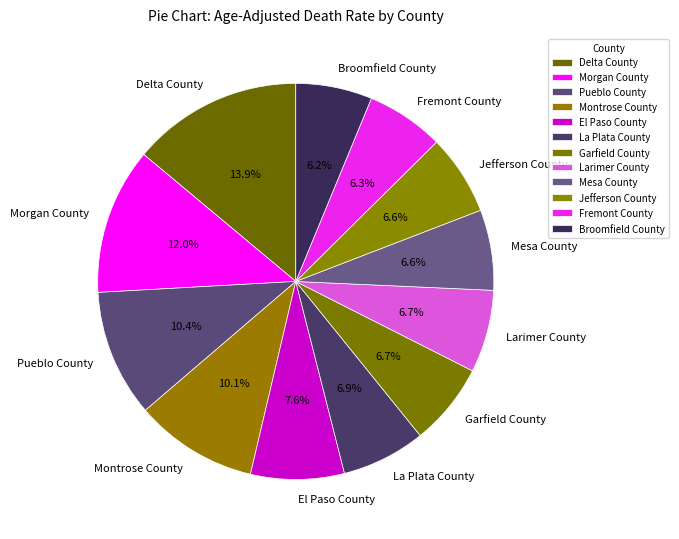

What is the ratio of the value at Montrose County to the value at Pueblo County?

1.0